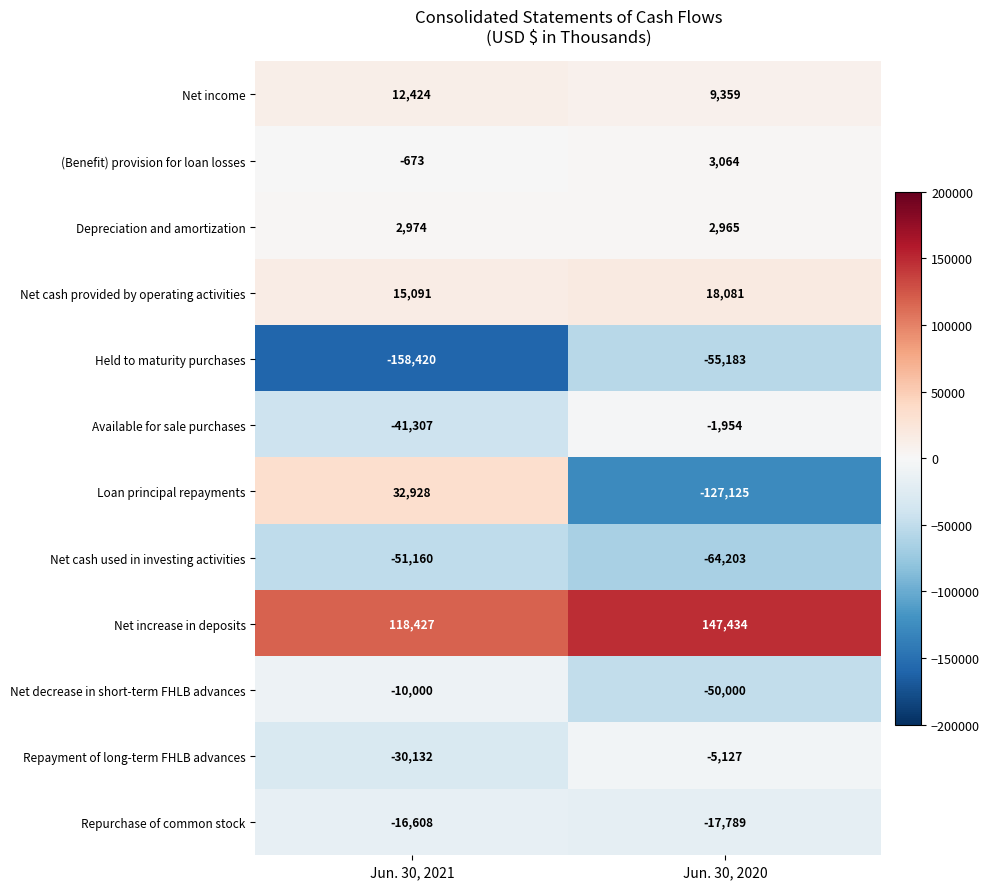

What is the maximum value shown in the chart?

147434